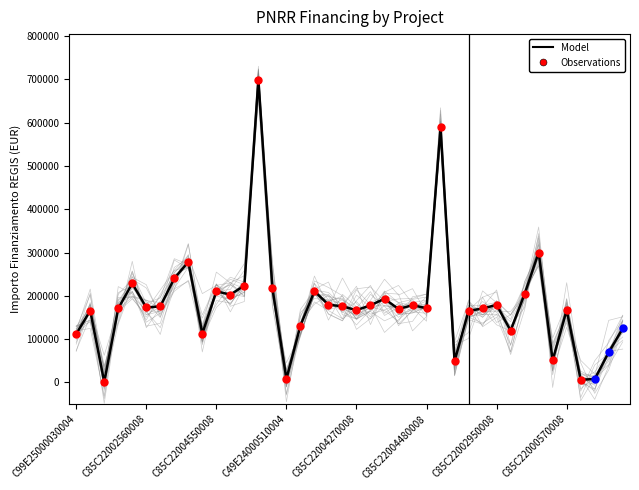

What is the ratio of the value at C85C22003700008 to the value at C85C22002780008?

1.4